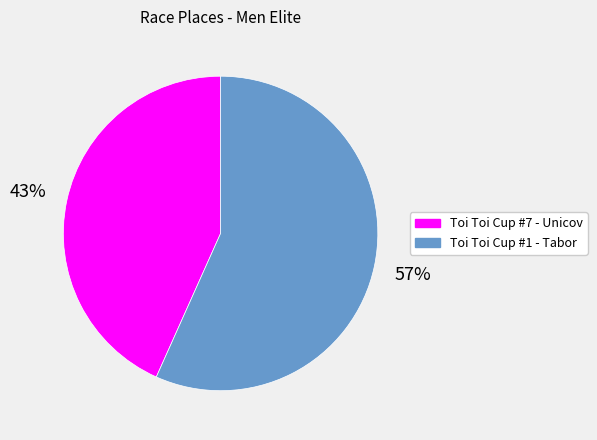

What is the largest slice in the pie chart?

Toi Toi Cup #1 - Tabor